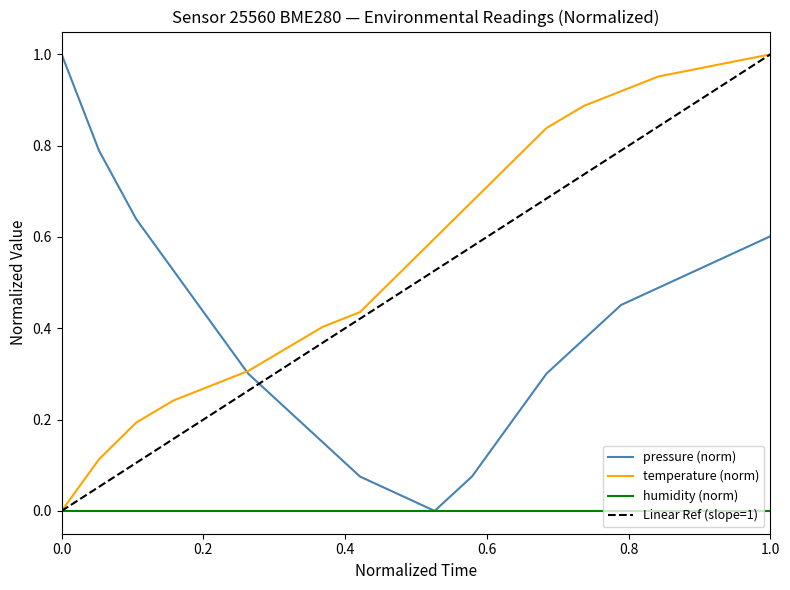

True or false: pressure has more than 0 interior local peaks.

False